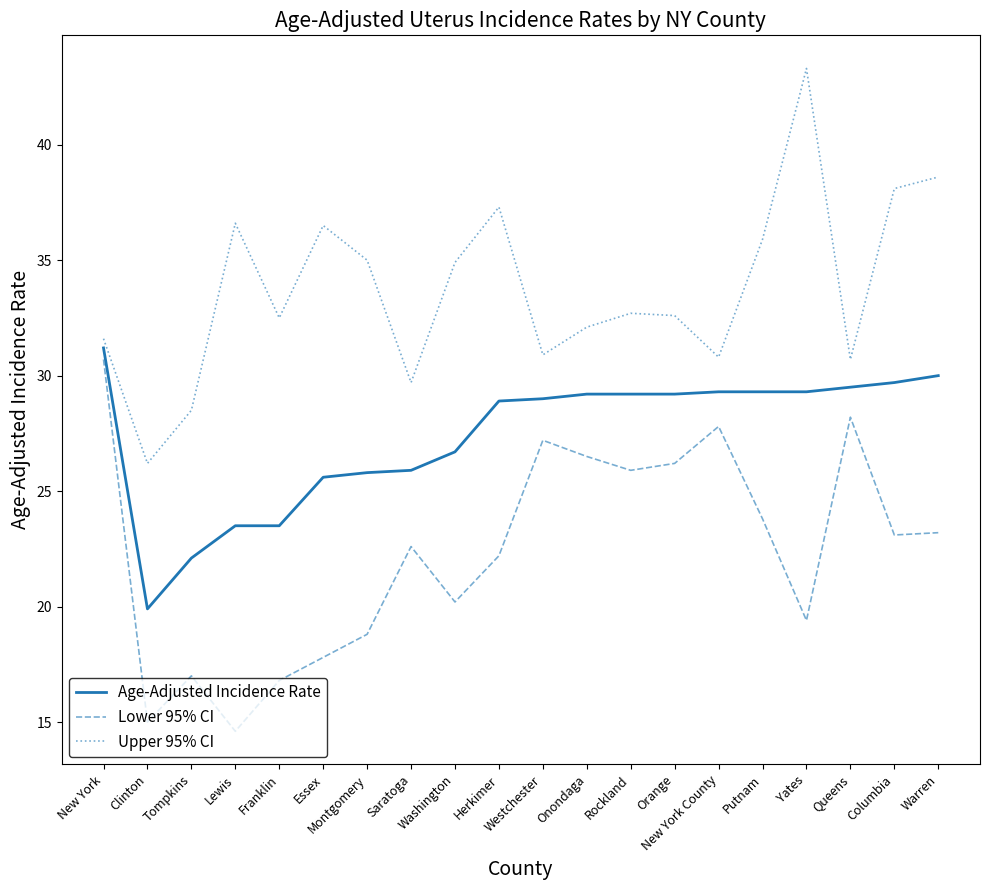

What is the difference between the highest and lowest values at Herkimer?

15.1